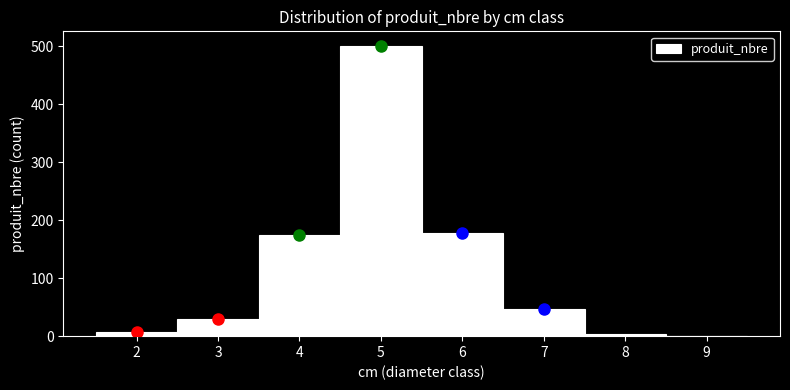

Which range on the x-axis has the tallest bar?

4.5 to 5.5